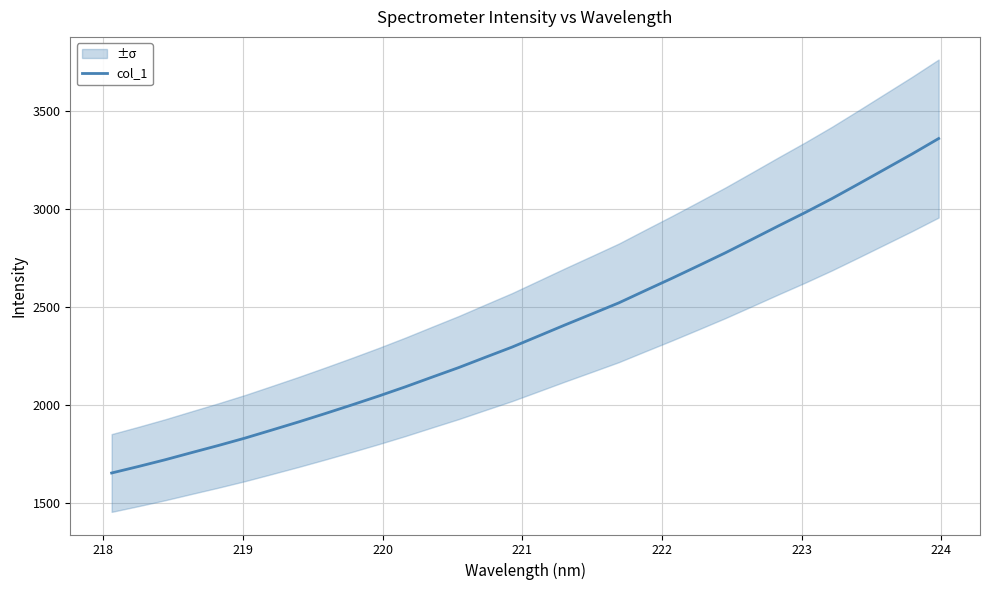

What is the lowest value of the col_1 series?

1654.2